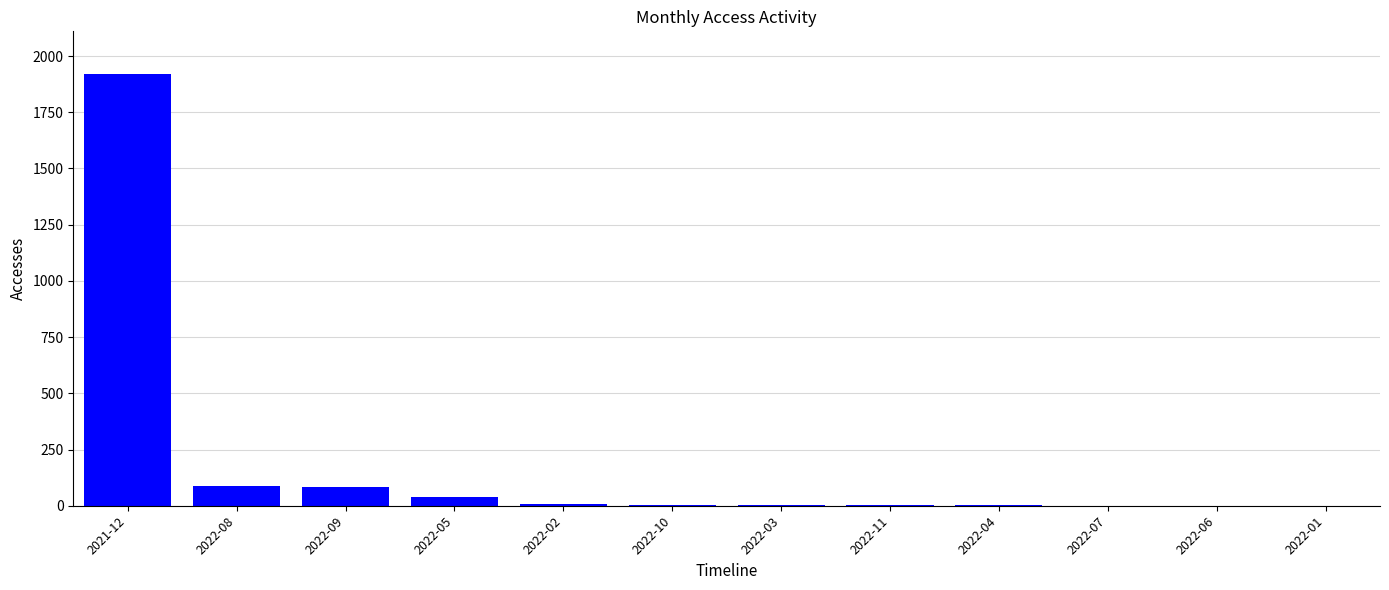

Which label corresponds to the largest value in the chart?

2021-12